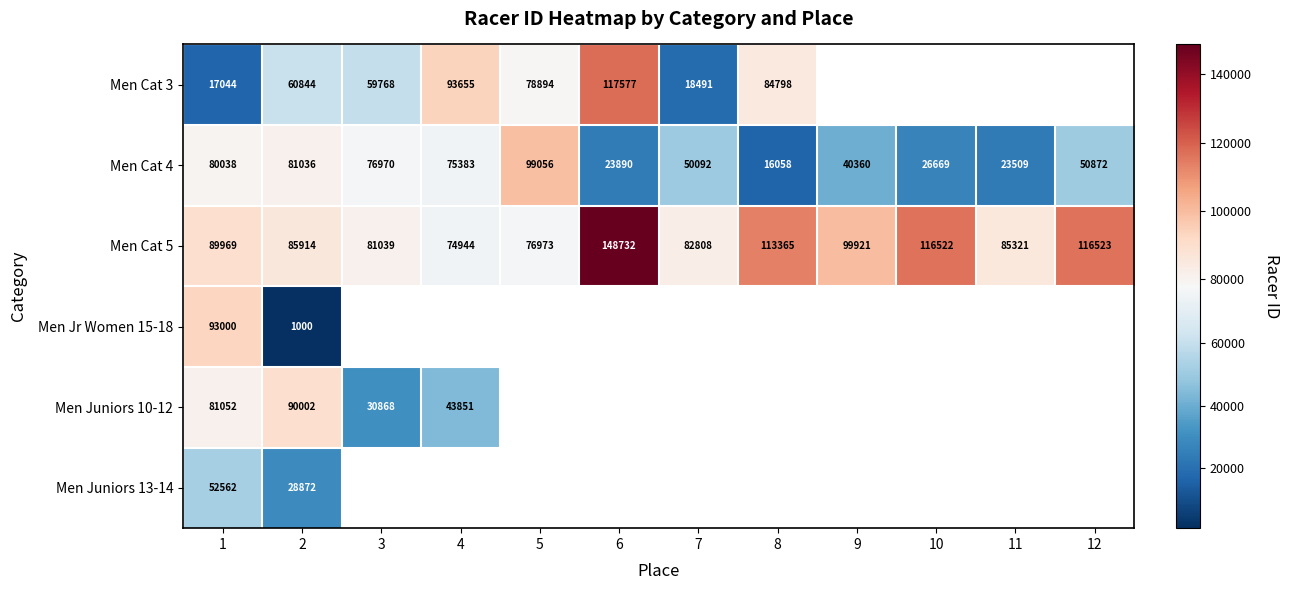

At which category does the chart reach its minimum across all series?

2